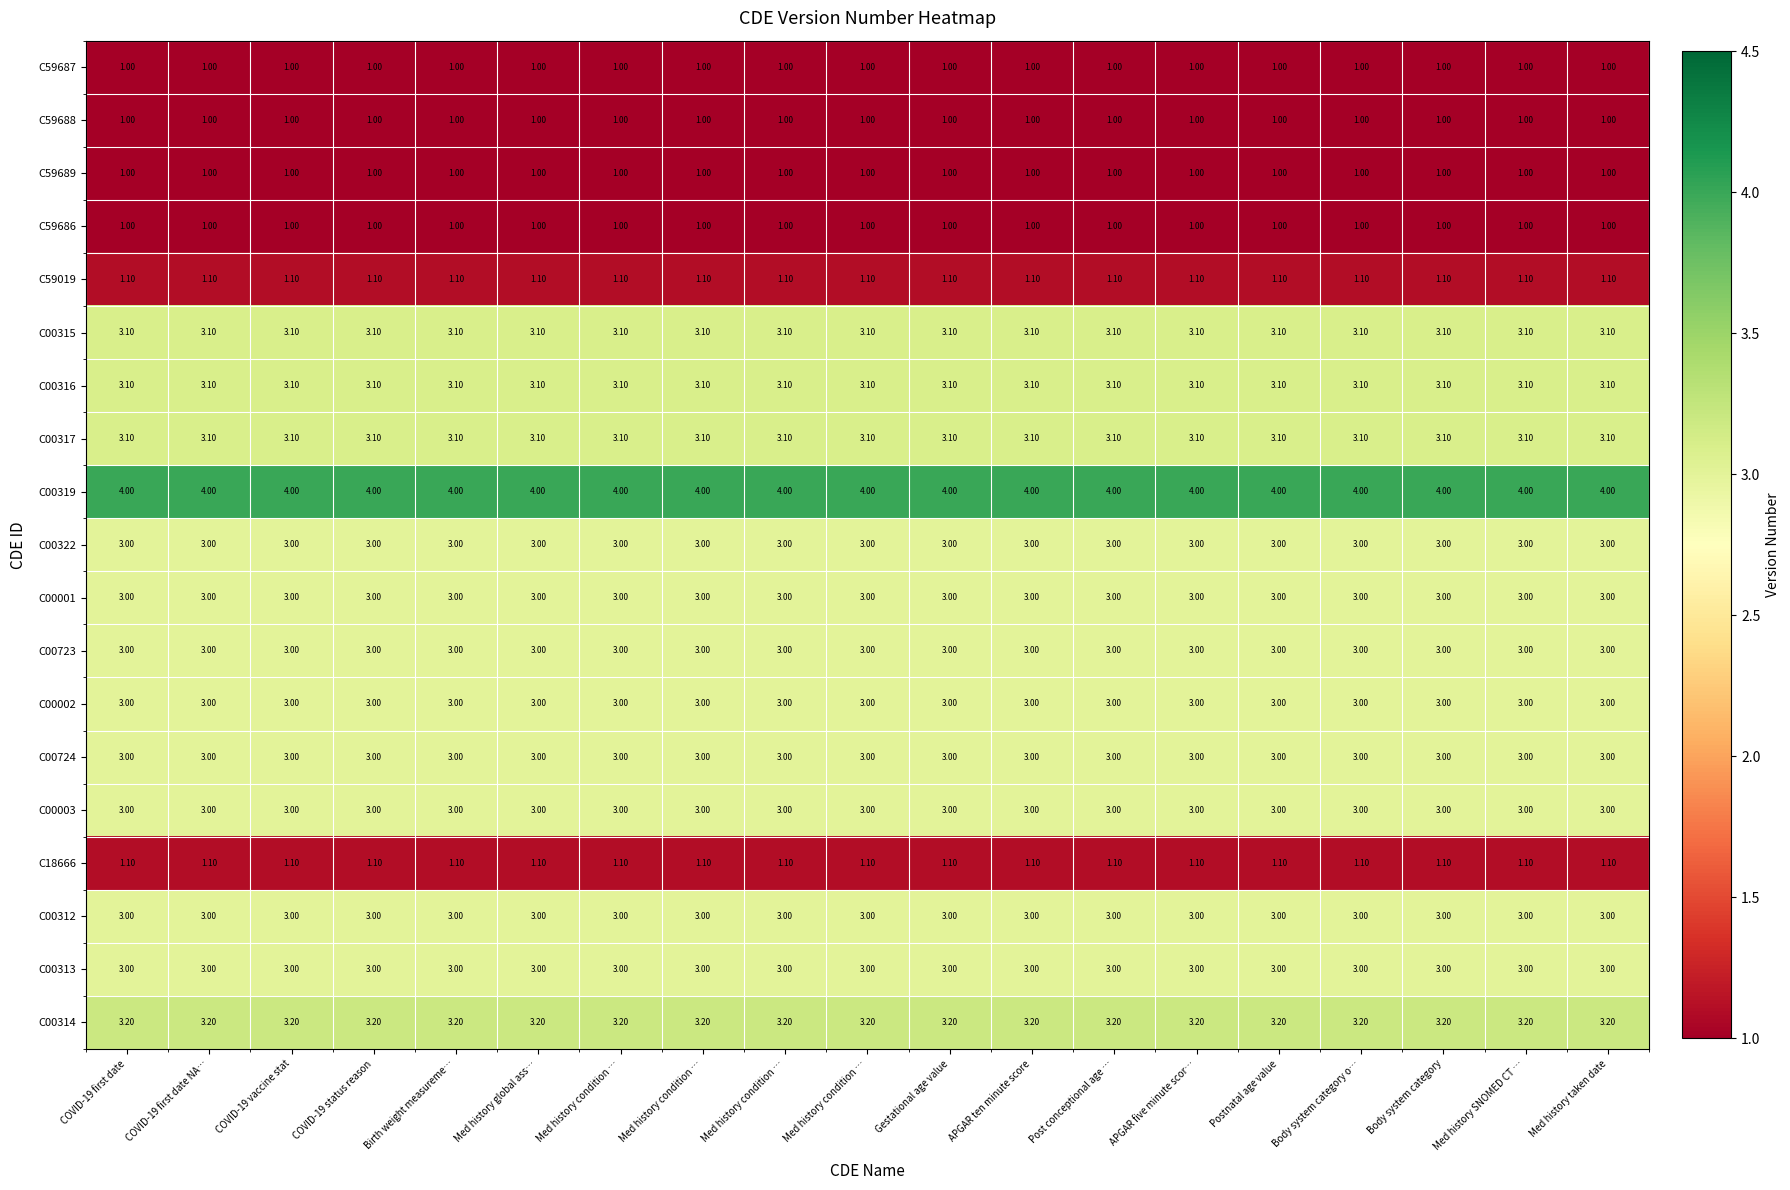

Count the number of categories in the chart.

19